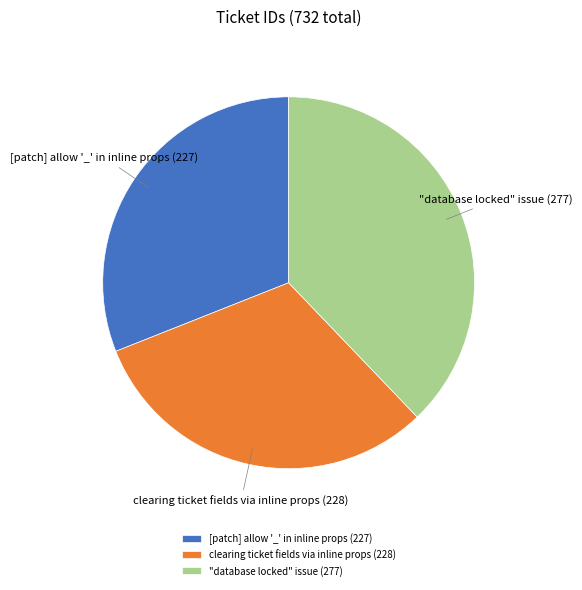

Is there any slice that represents more than half of the pie?

No